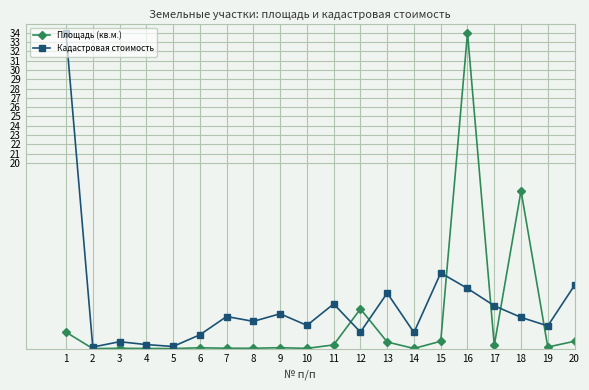

How many data points does each series have?

20